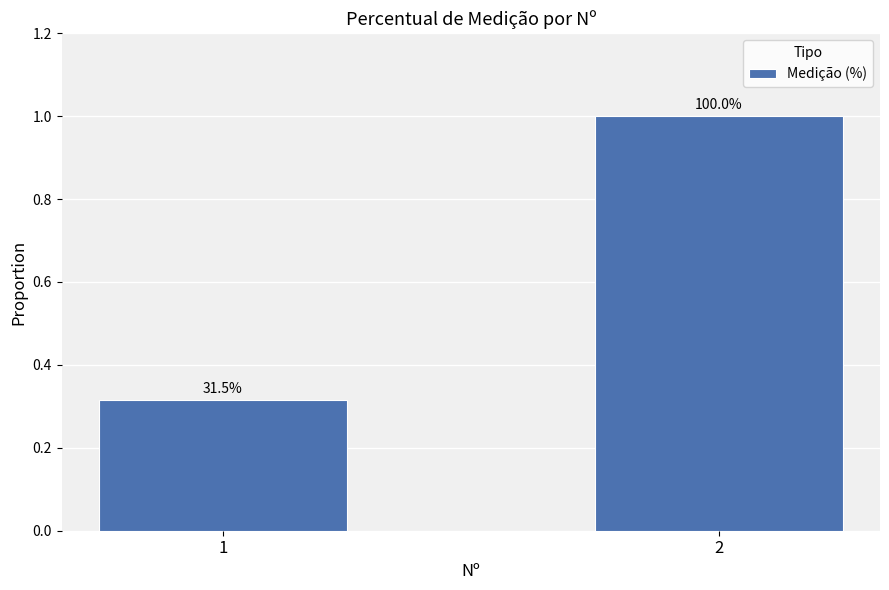

Does the chart contain any negative values?

No